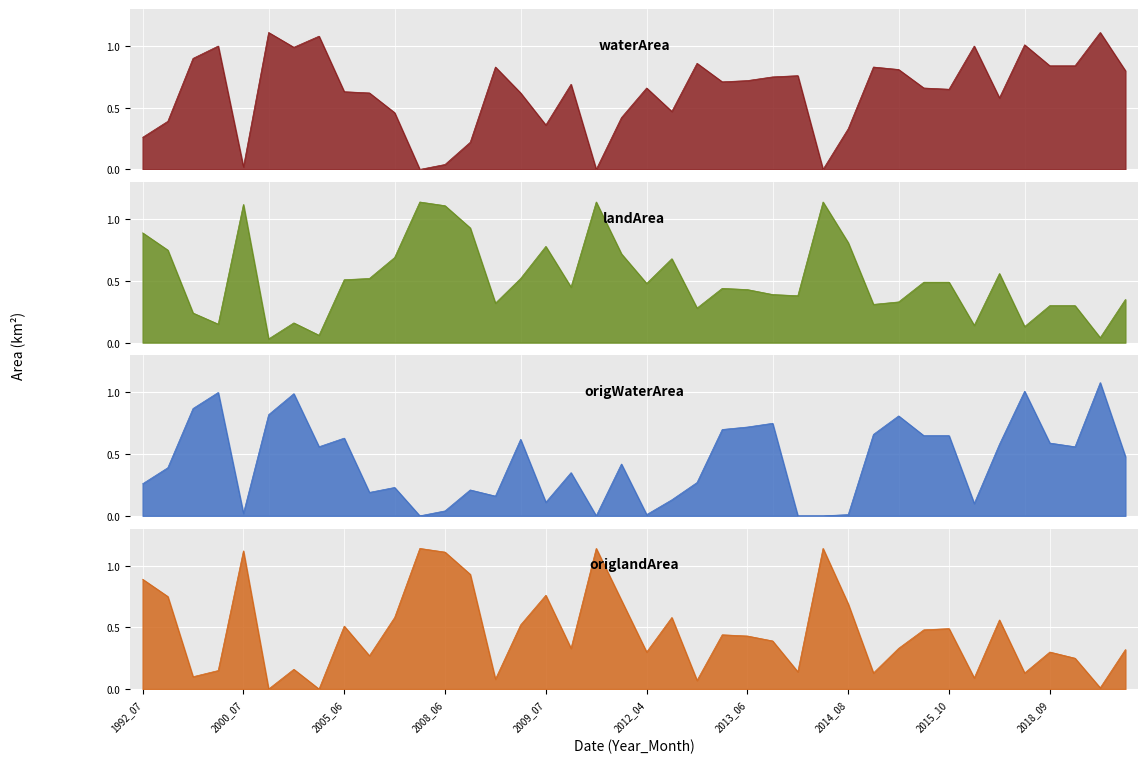

What is the value of the waterArea point at the 1st from the left?

0.3